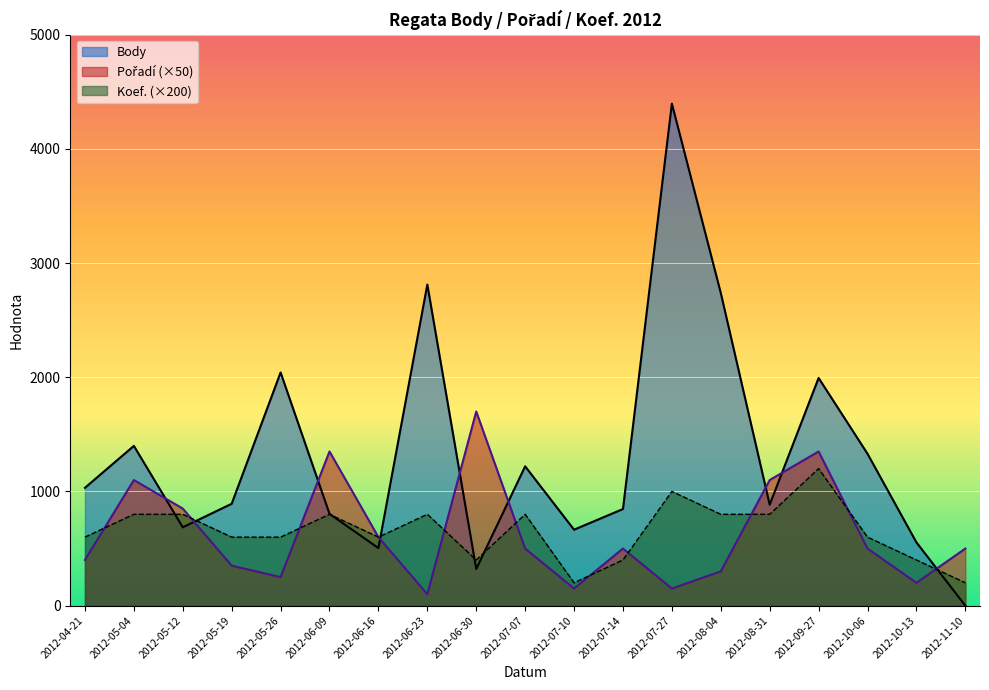

The value of Body at 2012-06-16 is 888. True or false?

False